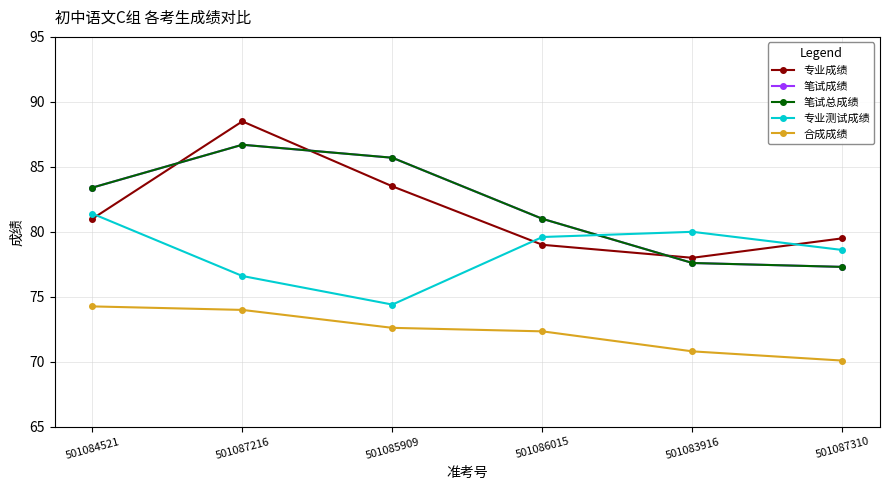

True or false: 专业测试成绩 and 笔试成绩 cross at least once.

True